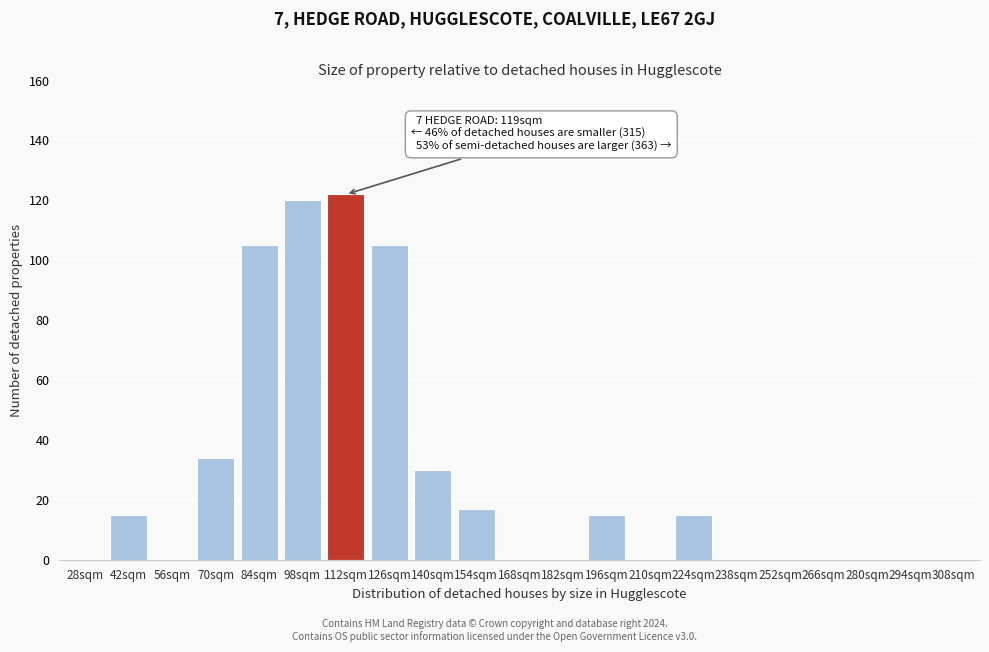

Reading left to right, what are all the values shown in this chart?

28sqm=0	42sqm=15	56sqm=0	70sqm=34	84sqm=105	98sqm=120	112sqm=122	126sqm=105	140sqm=30	154sqm=17	168sqm=0	182sqm=0	196sqm=15	210sqm=0	224sqm=15	238sqm=0	252sqm=0	266sqm=0	280sqm=0	294sqm=0	308sqm=0